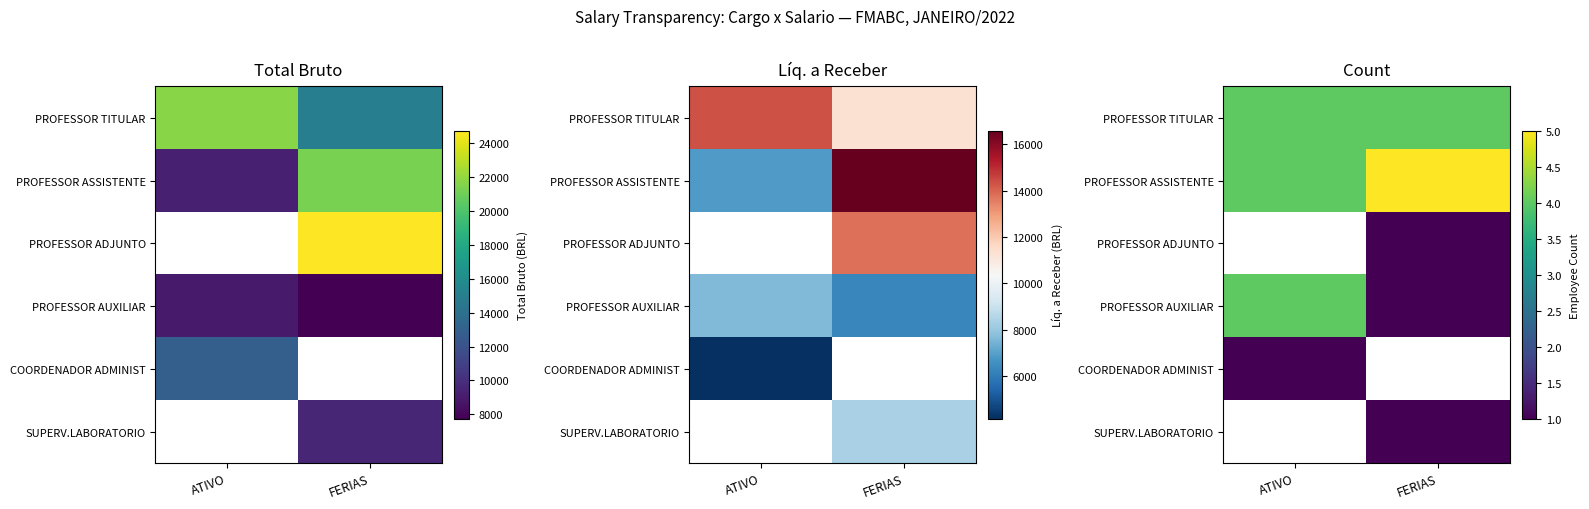

At which label is PROFESSOR TITULAR closest to 4?

ATIVO